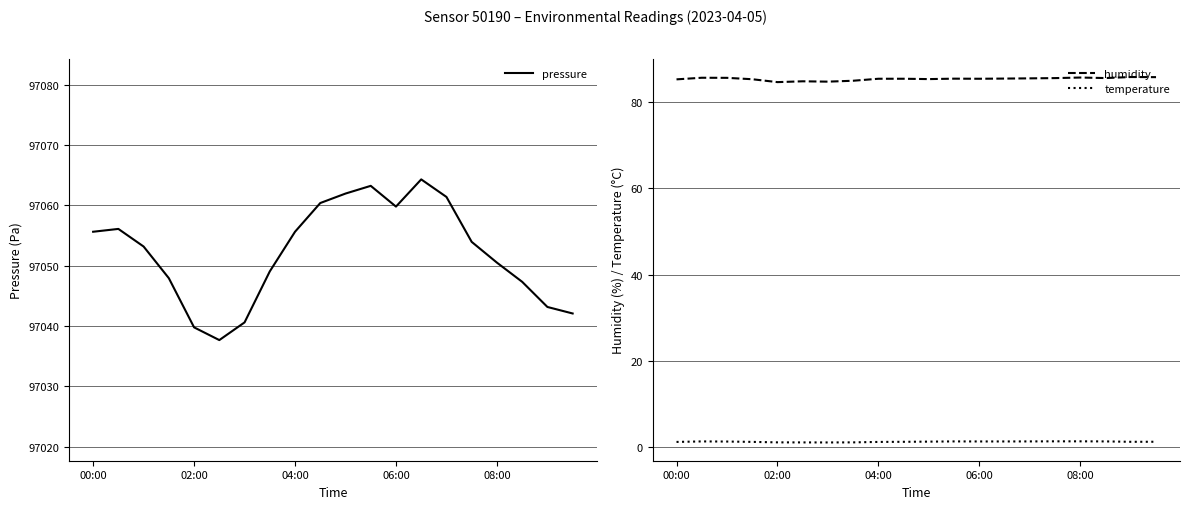

At how many categories does at least one series exceed 38597?

20